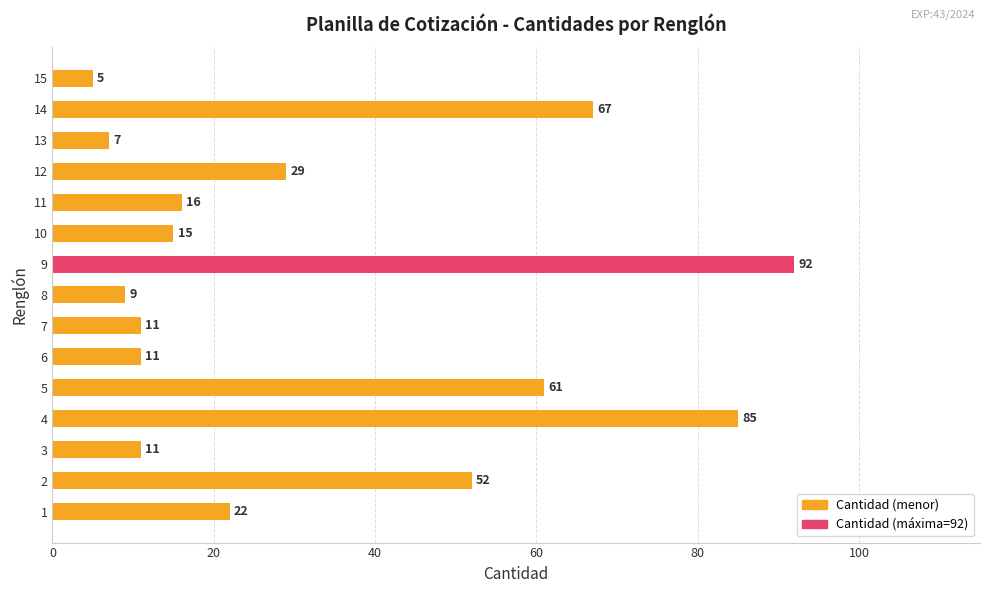

Which label corresponds to the largest value in the chart?

9